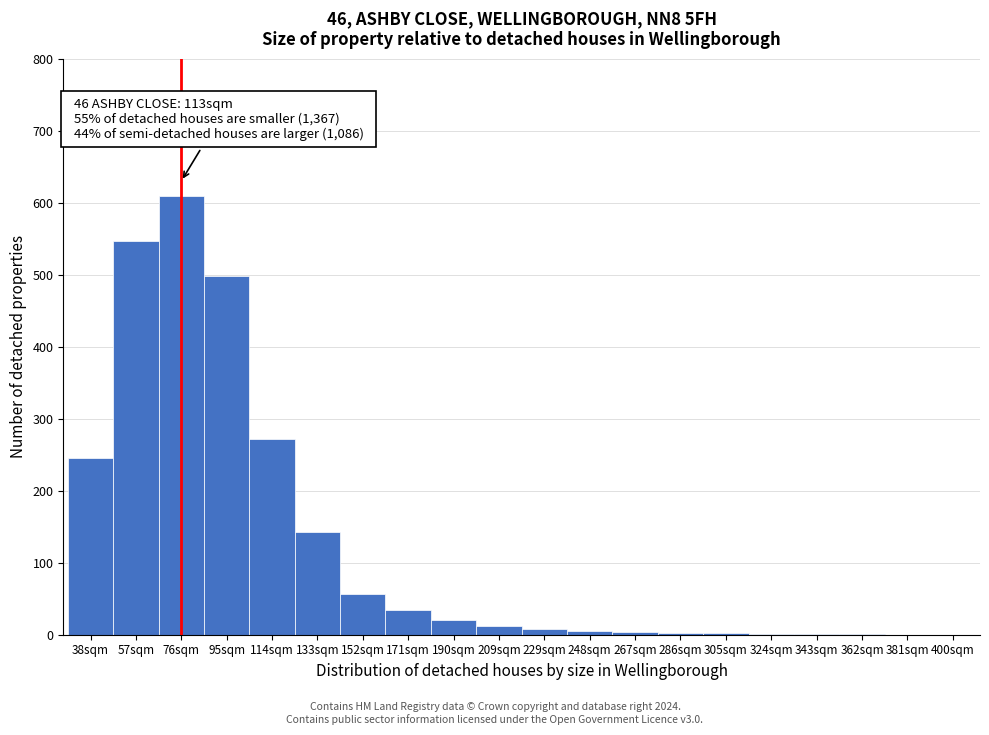

Where is the data nearest to the value 304?

114sqm